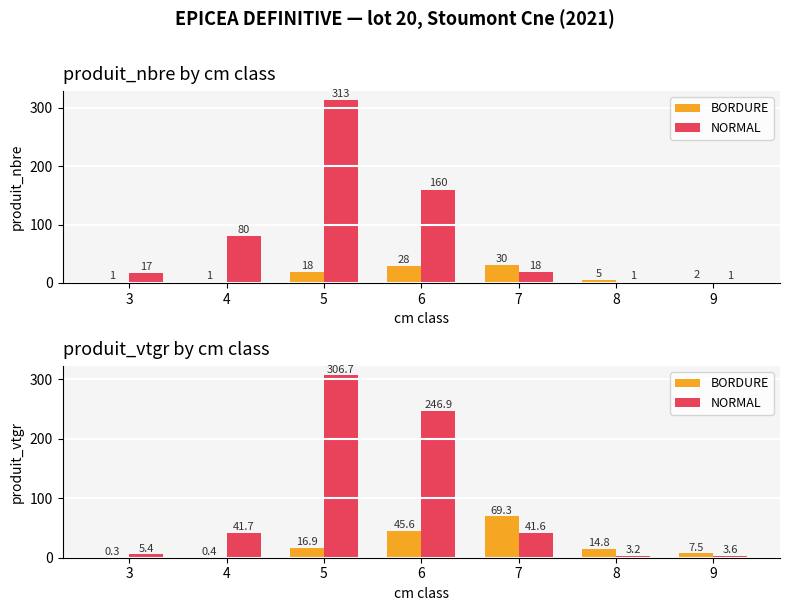

Where does the NORMAL series first go above 41?

4